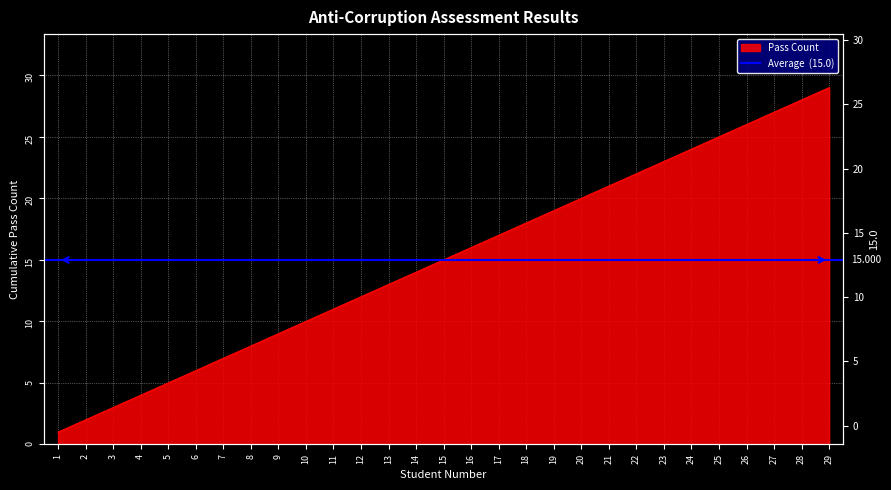

What is the change in value from 16 to 26?

+10